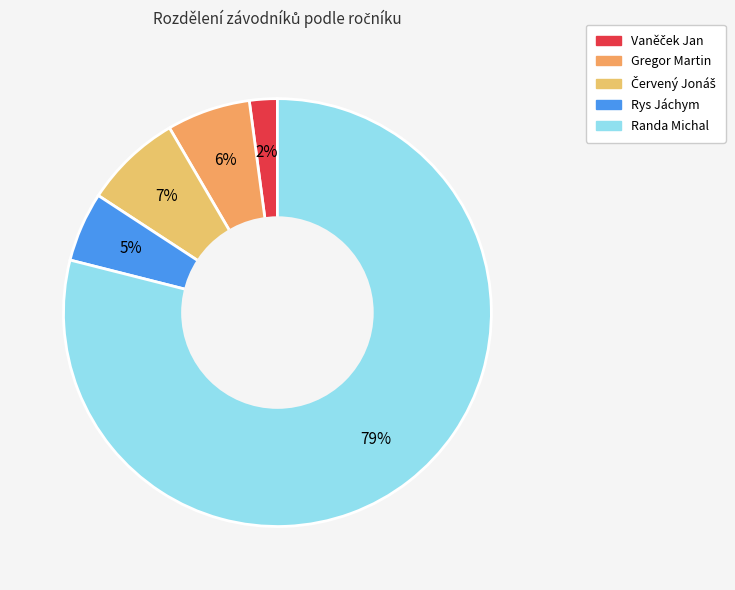

How many segments does this pie chart have?

5